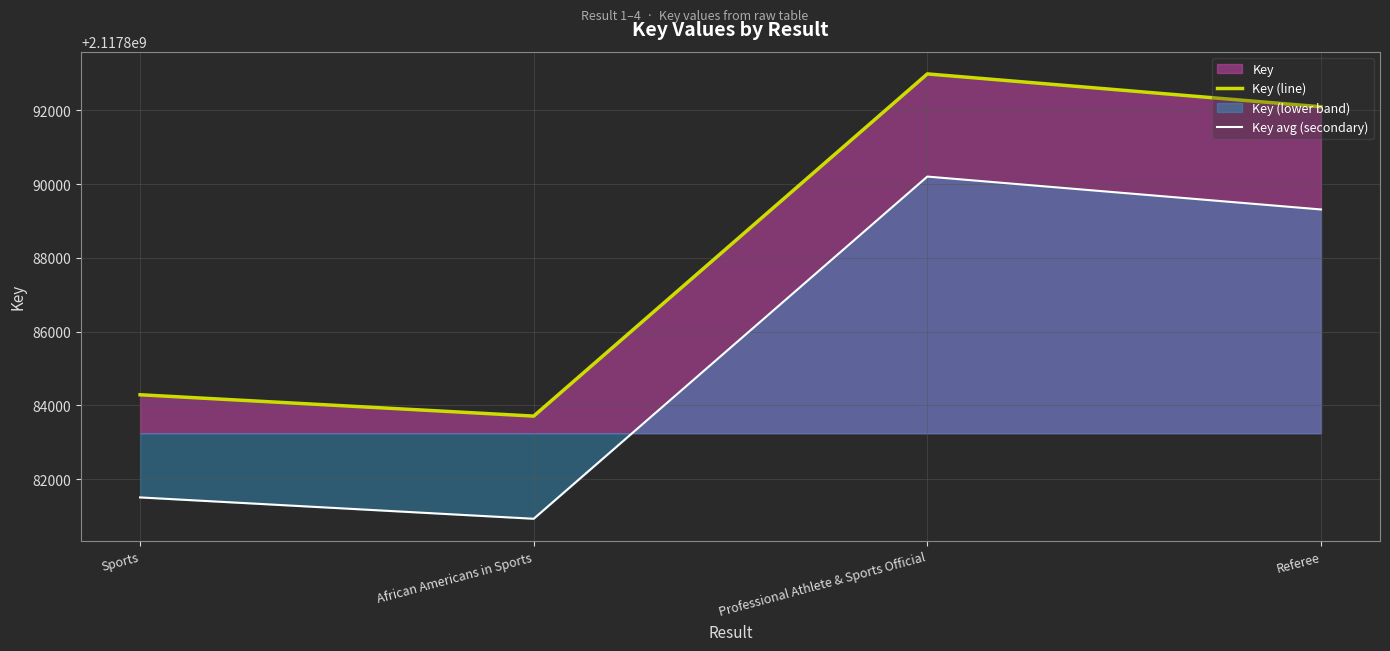

List the series in order of their peak value, lowest first.

Key avg (secondary), Key (line)